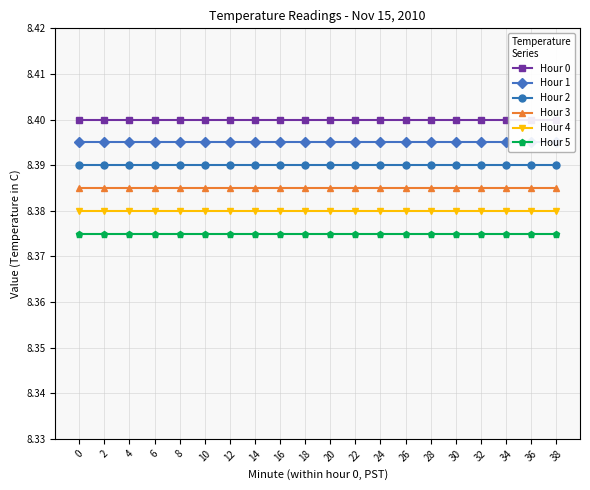

True or false: Hour 3 and Hour 2 intersect in this chart.

False